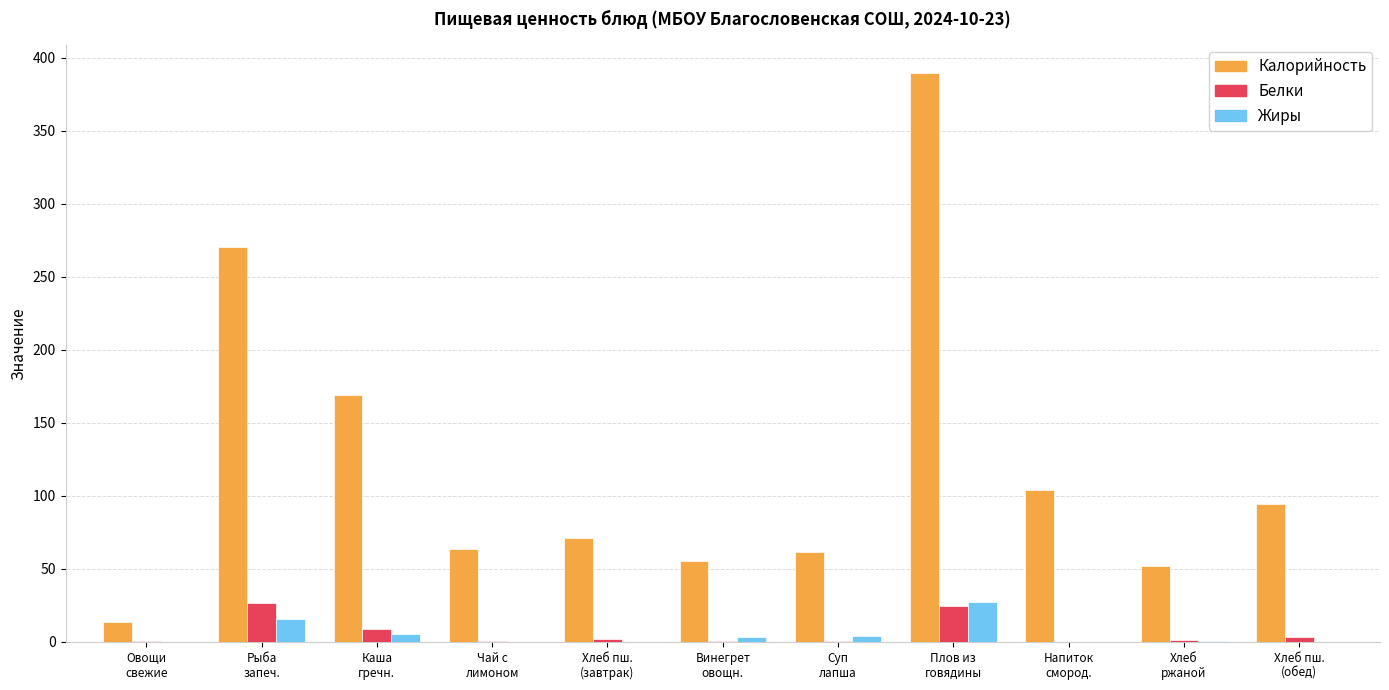

What is the maximum value shown in the chart?

389.4